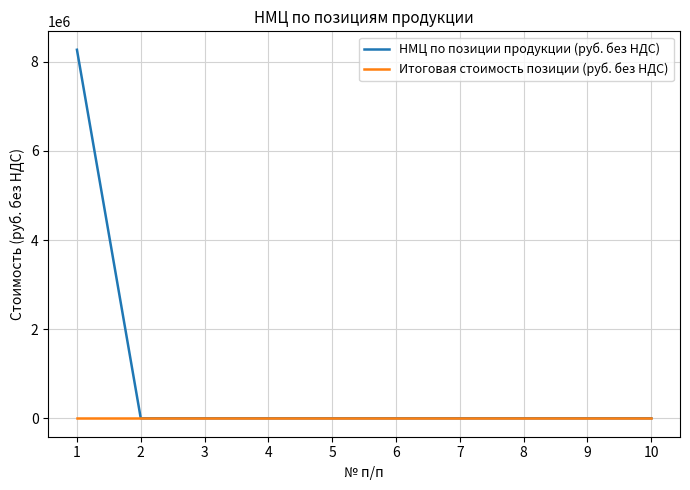

The value of НМЦ по позиции продукции (руб. без НДС) at 8 is 5227417.3. True or false?

False